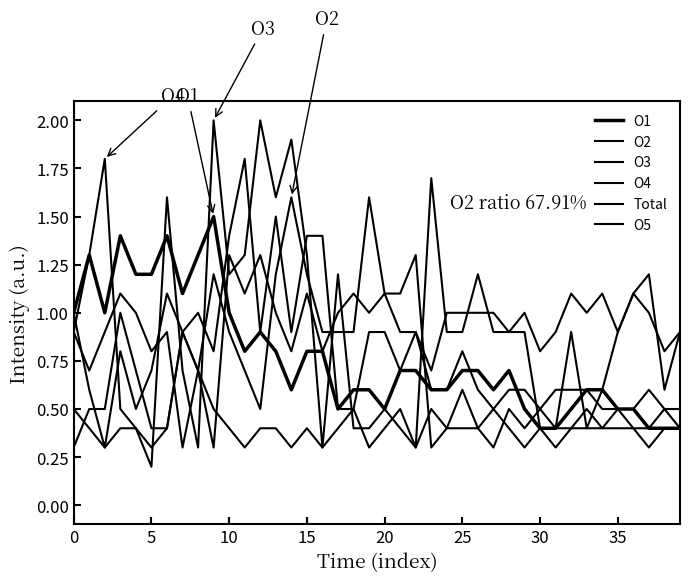

Which series changed the most between 10 and 13?

O3